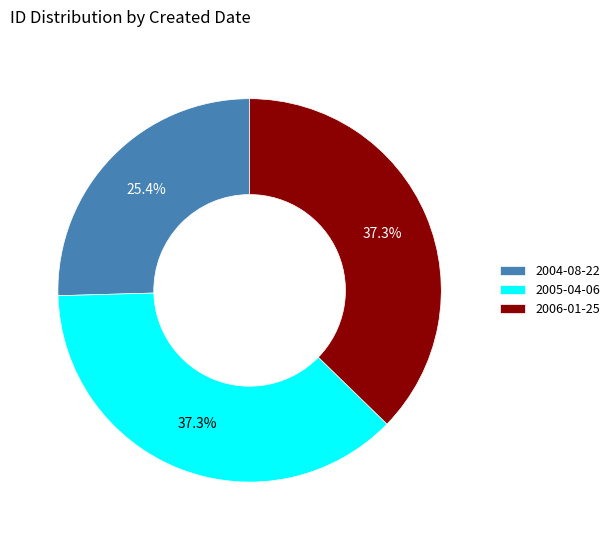

Which has a higher value, 2004-08-22 or 2005-04-06?

2005-04-06